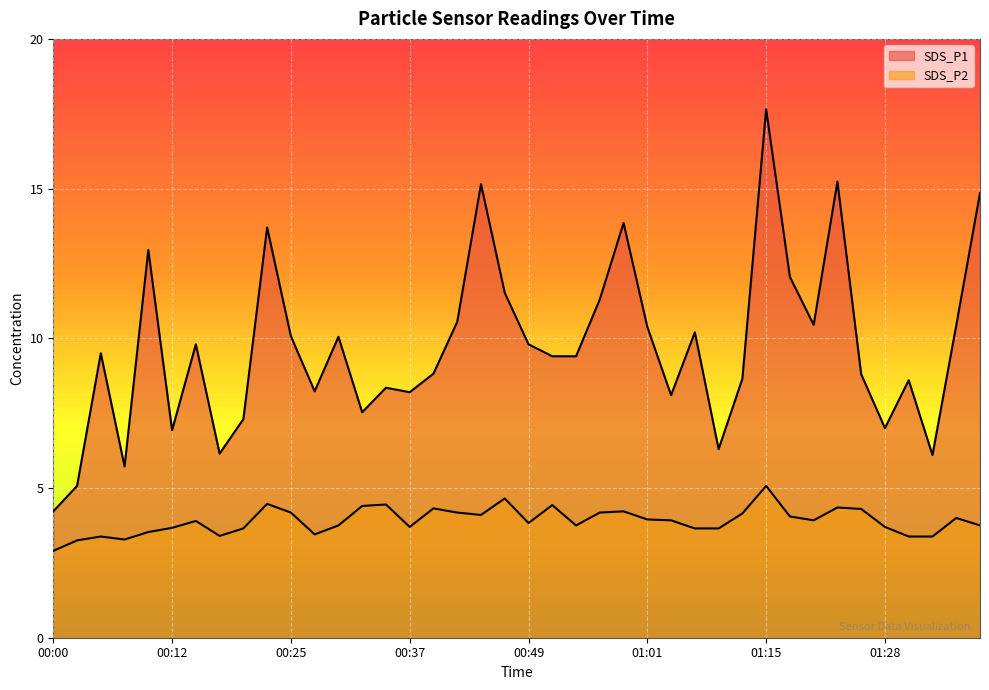

How many distinct data groups are displayed?

2